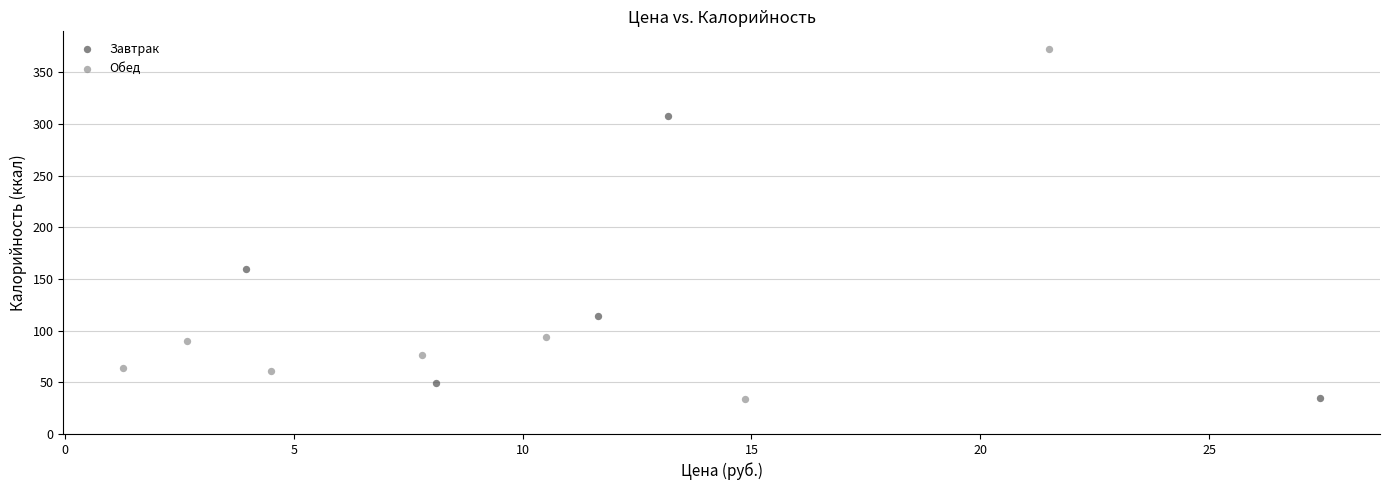

Which series has the largest Y range (max minus min)?

Обед